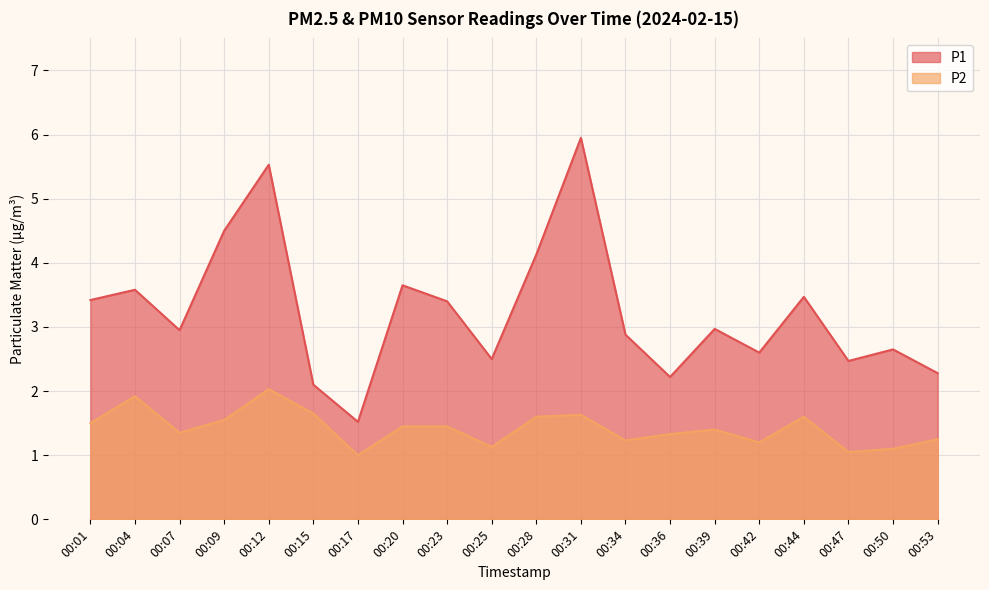

How many interior local valleys does the P1 series have?

6